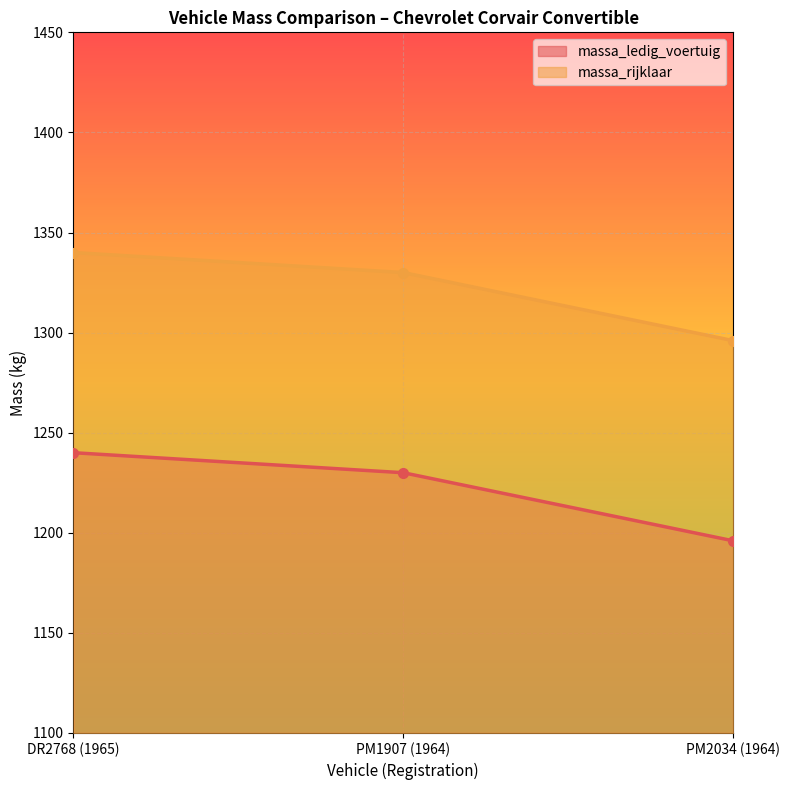

What is the sum of the massa_rijklaar values at PM1907 (1964) and PM2034 (1964)?

2626